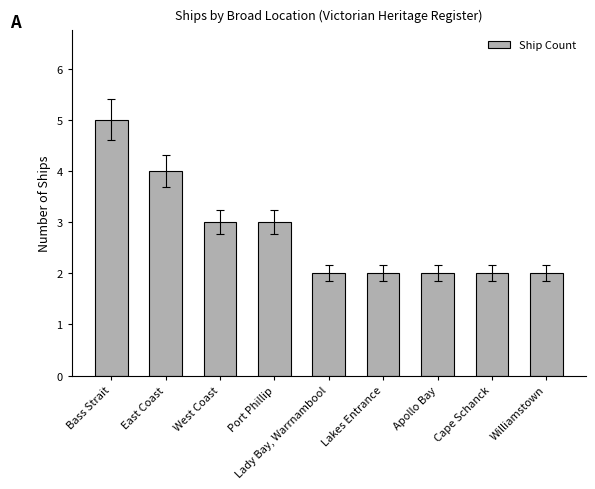

What is the ratio of the value at Apollo Bay to the value at Bass Strait?

0.4